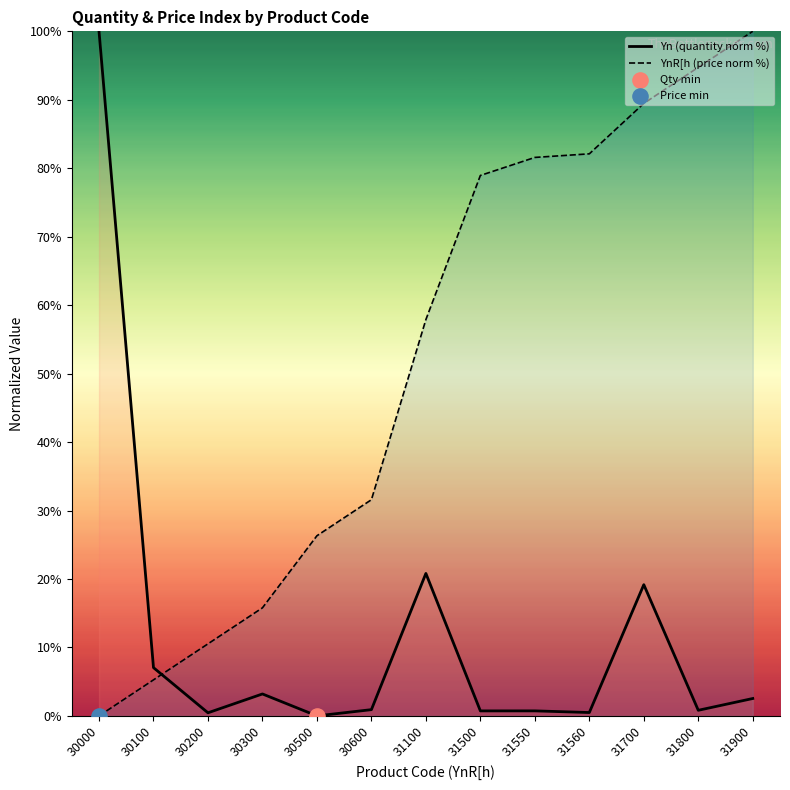

Is the value of YnR[h (price norm %) at 31550 greater than the value of Yn (quantity norm %) at 30000?

No